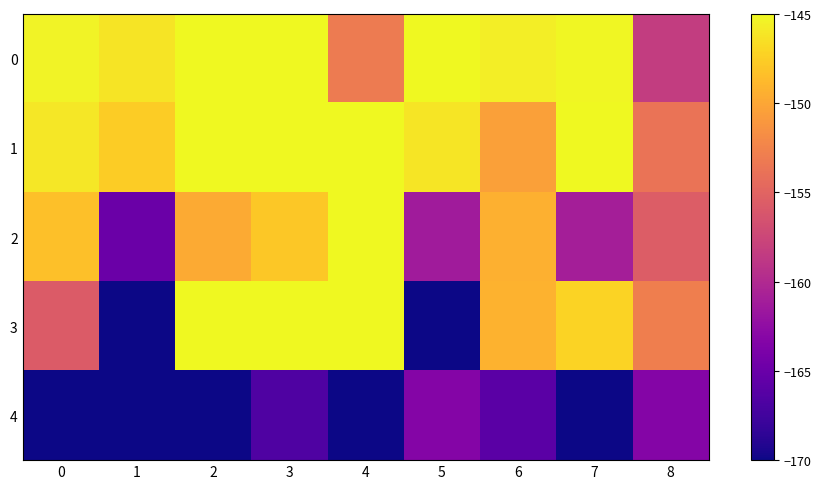

At how many categories does at least one series exceed -148?

8